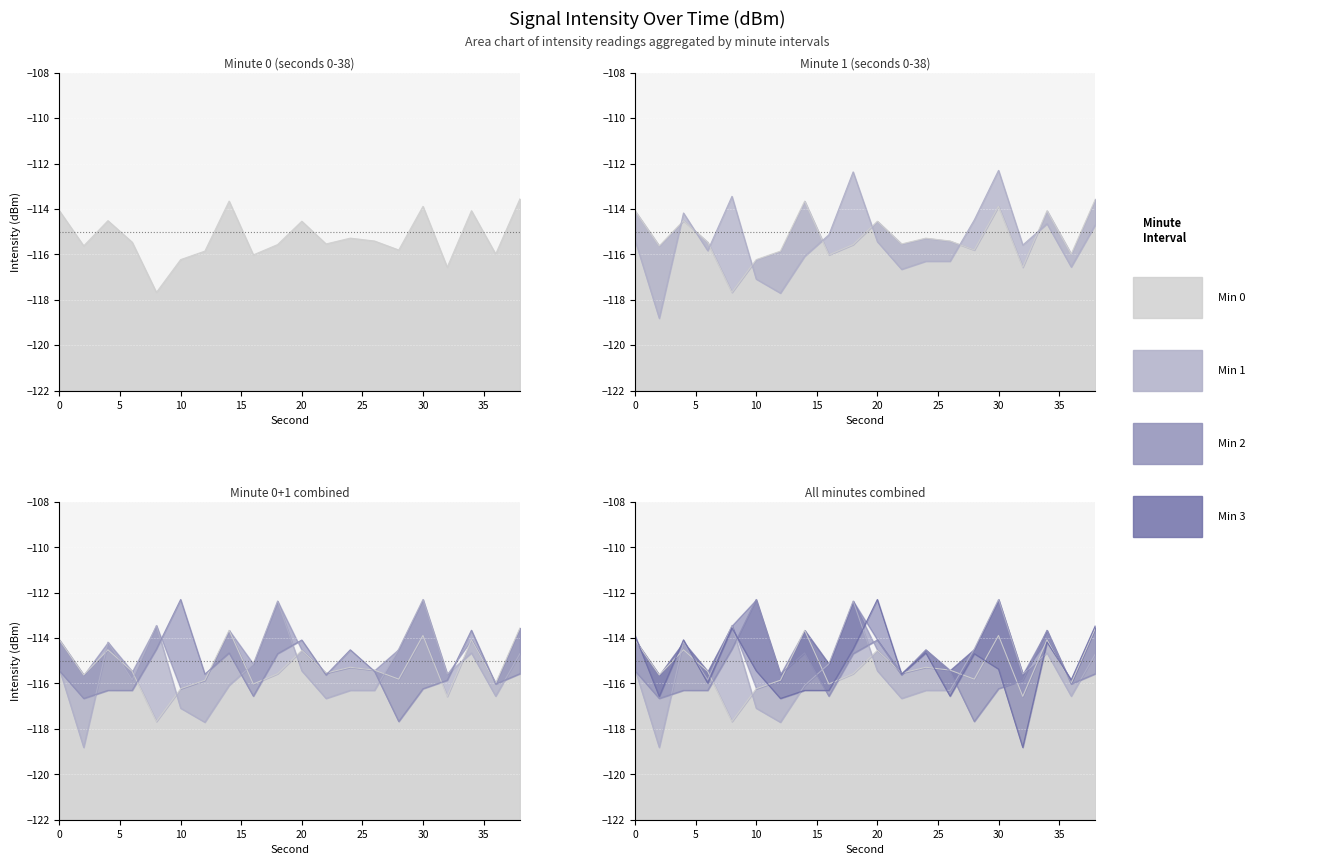

Which series has the widest spread of values?

minute_1